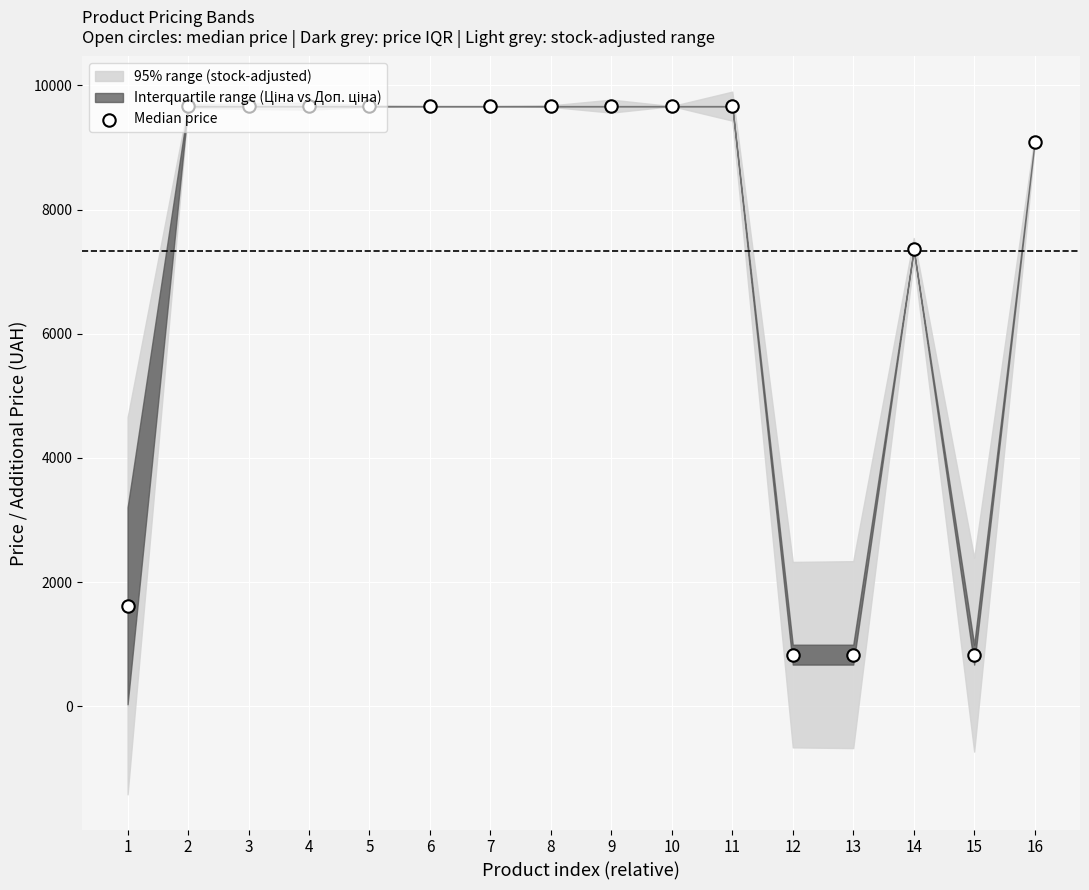

What is the change in value from 1 to 7?

+8046.1